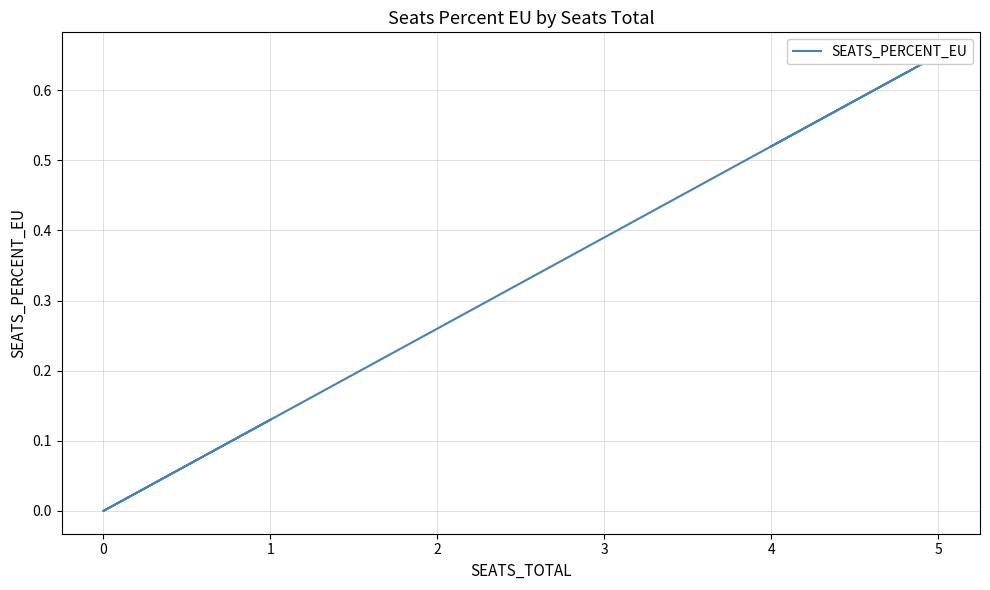

What is the maximum value shown in the chart?

0.7